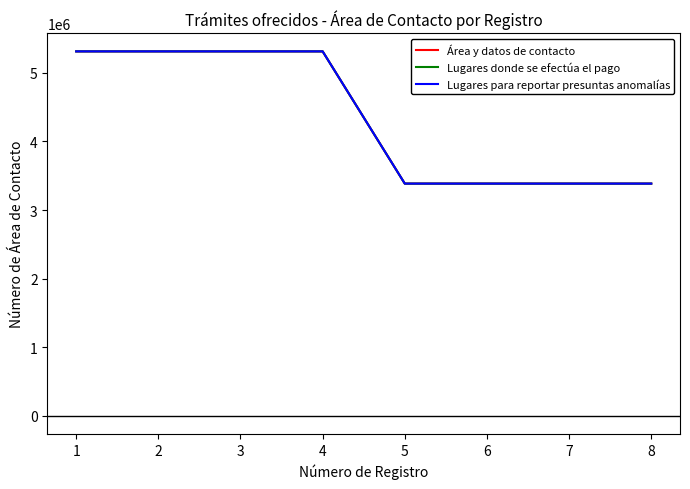

At 5, list the series in order from smallest to largest.

Área y datos de contacto, Lugares donde se efectúa el pago, Lugares para reportar presuntas anomalías